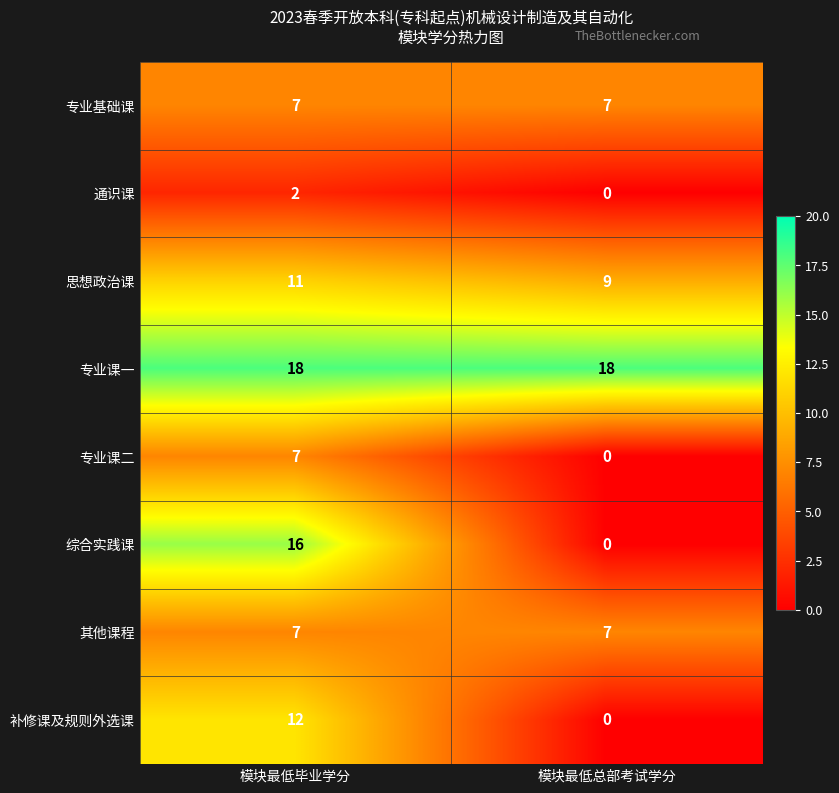

What is the maximum value shown in the chart?

18